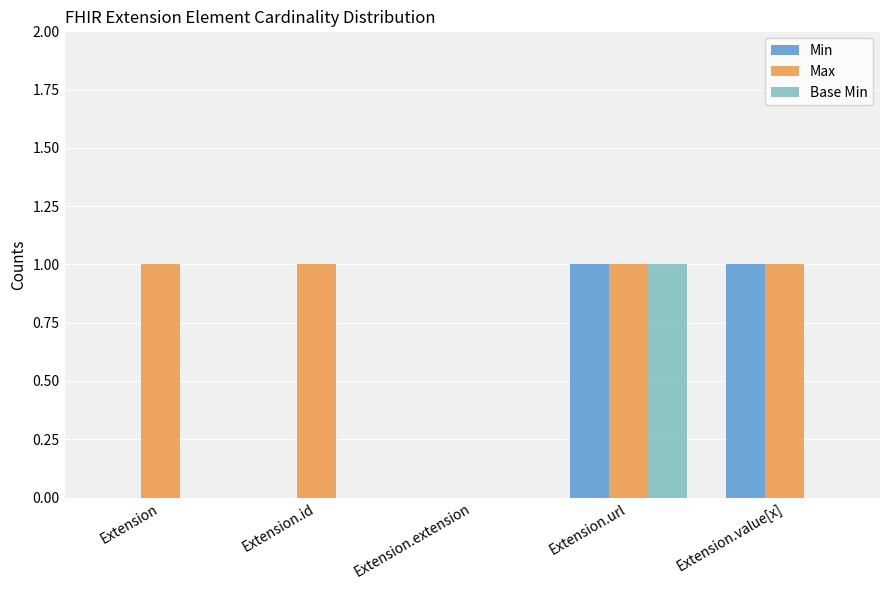

How many groups of bars are there?

5